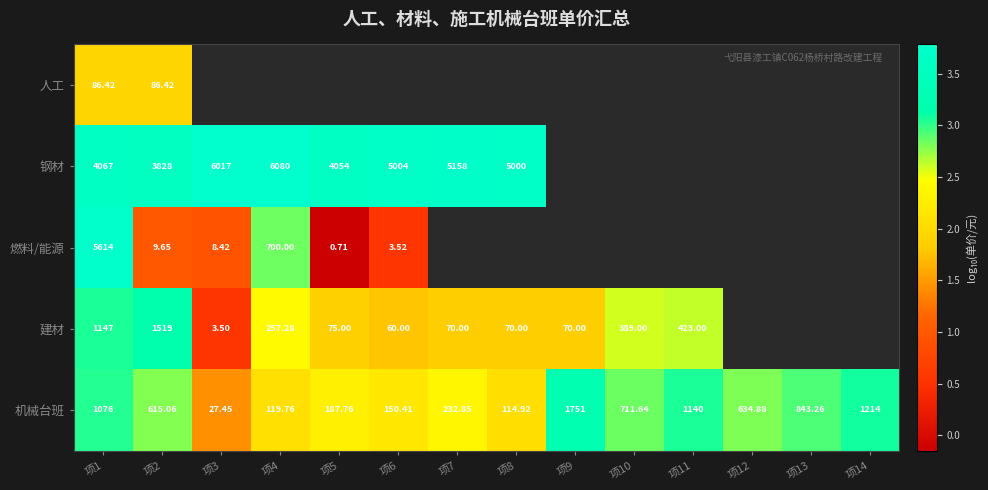

Rank the series at 项2 from lowest to highest value.

燃料/能源, 人工, 机械台班, 建材, 钢材